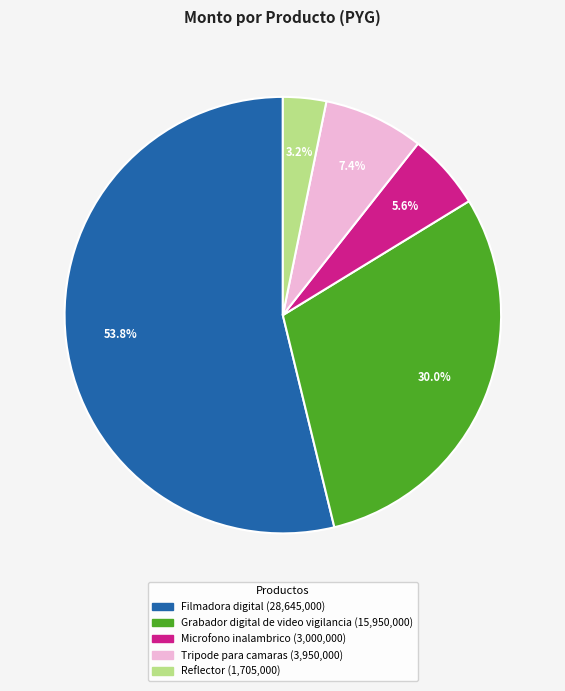

Is there a majority slice in this chart?

Yes